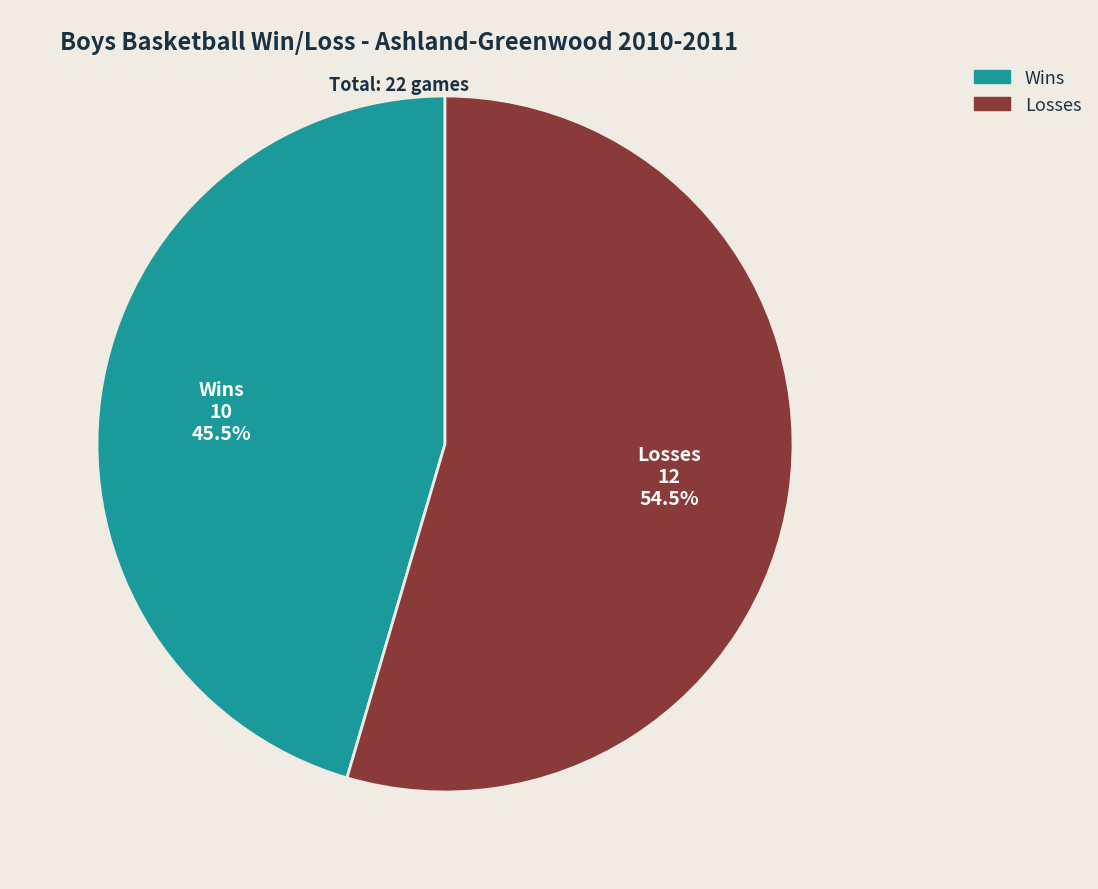

Is there a majority slice in this chart?

Yes